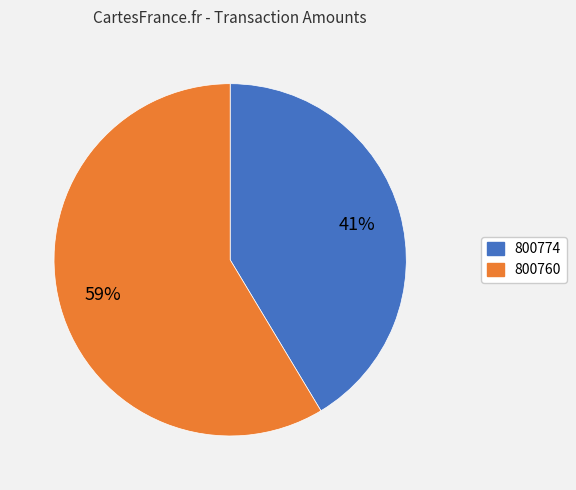

To the nearest percent, what is the combined percentage of 800774 and 800760?

100%